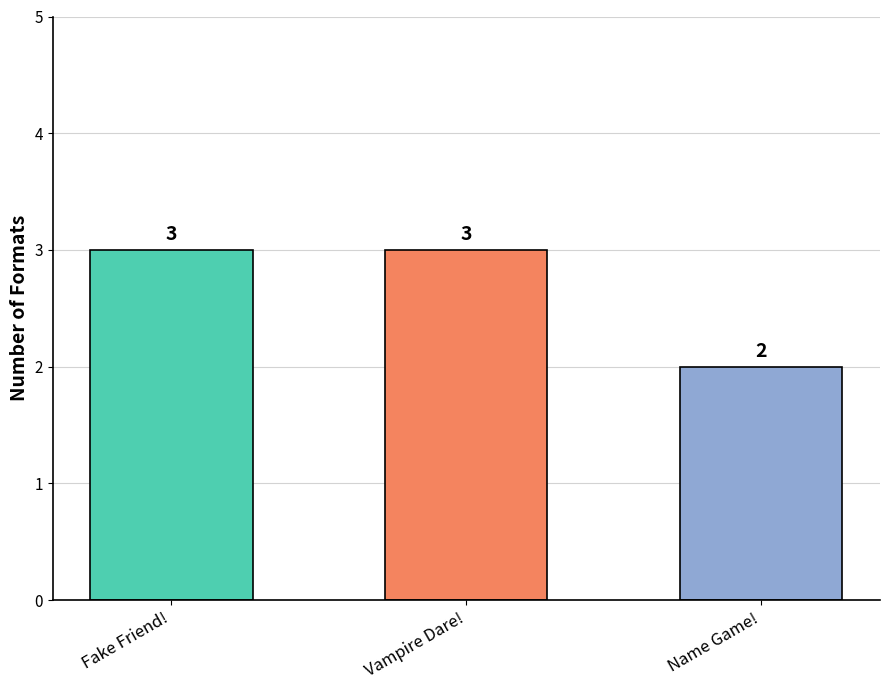

Reading left to right, extract all data points from this chart.

Fake Friend!=3	Vampire Dare!=3	Name Game!=2